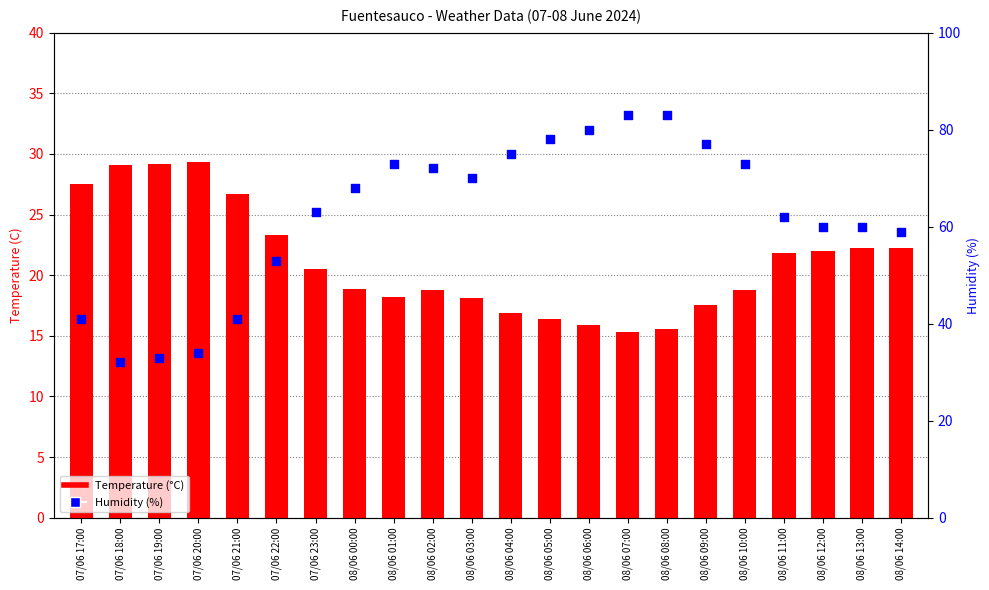

At how many categories does at least one series exceed 27?

22